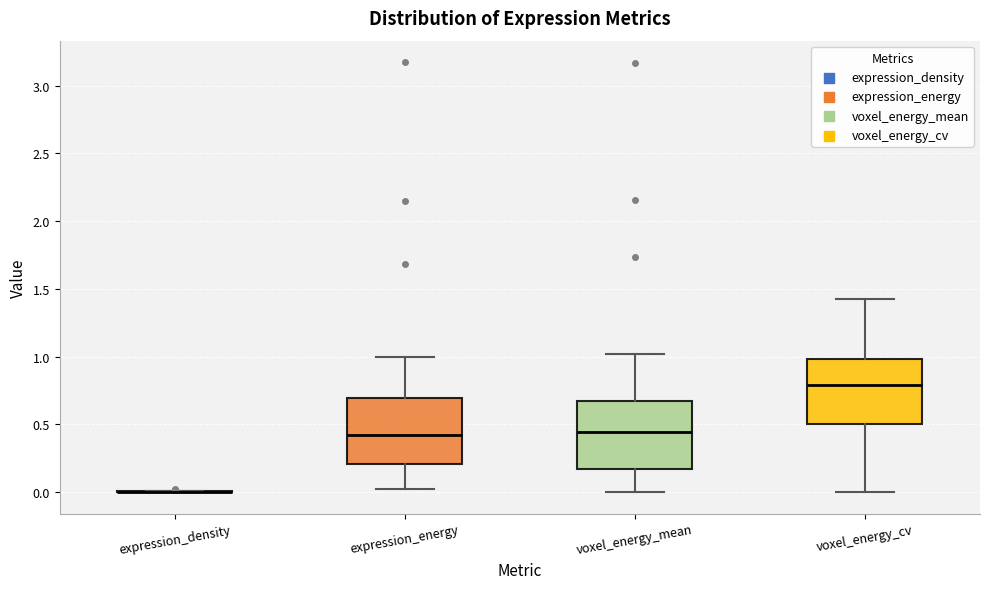

Where does the lower whisker of the box for voxel_energy_cv end on the y-axis? The values are not printed on the chart, so give them approximately, as read against the axis.

0.00